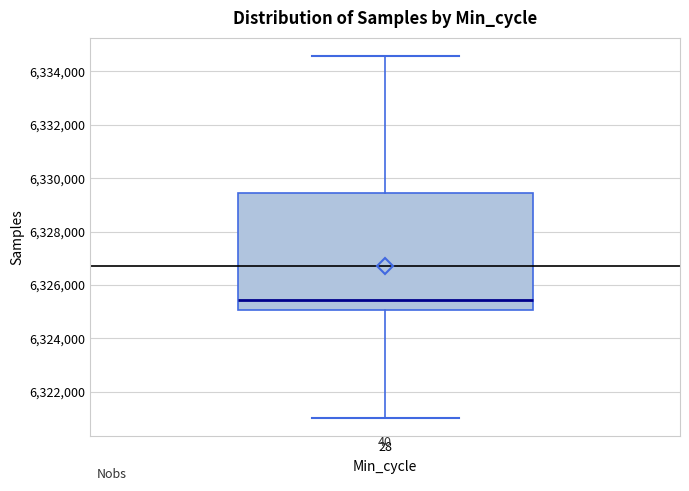

Transcribe this box plot: give where the median line is, the range the box spans, and where the two whiskers end, as read against the y-axis. The values are not printed on the chart, so give them approximately, as read against the axis.

median 6325400, box 6325000 to 6329400, whiskers 6321000 to 6334600